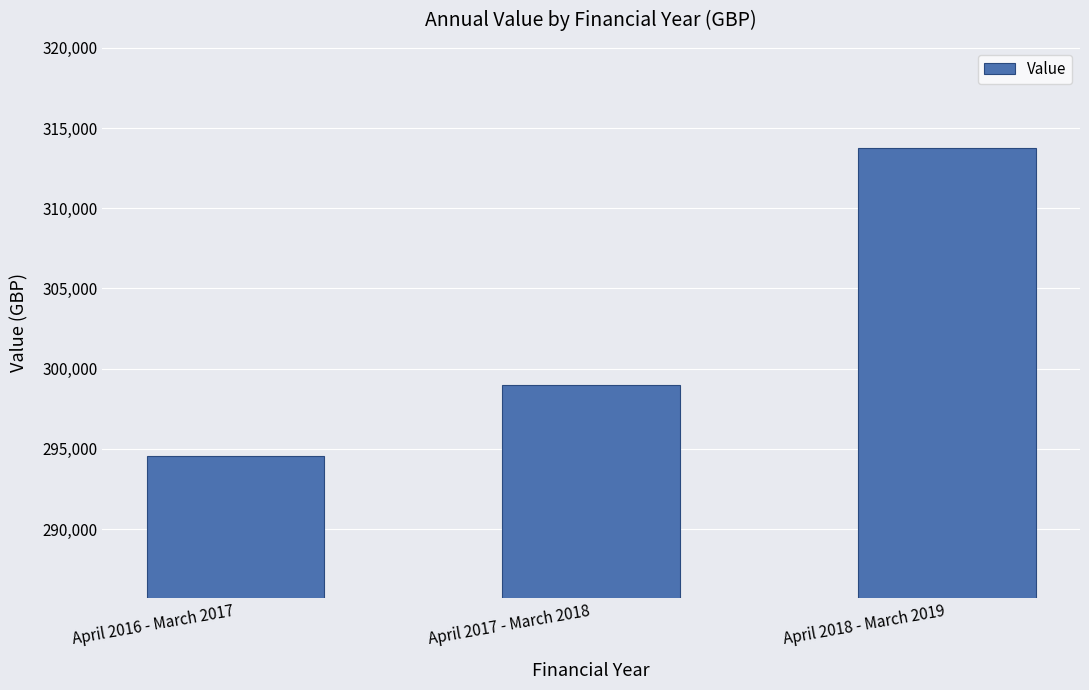

Rank the categories by value from highest to lowest.

April 2018 - March 2019, April 2017 - March 2018, April 2016 - March 2017